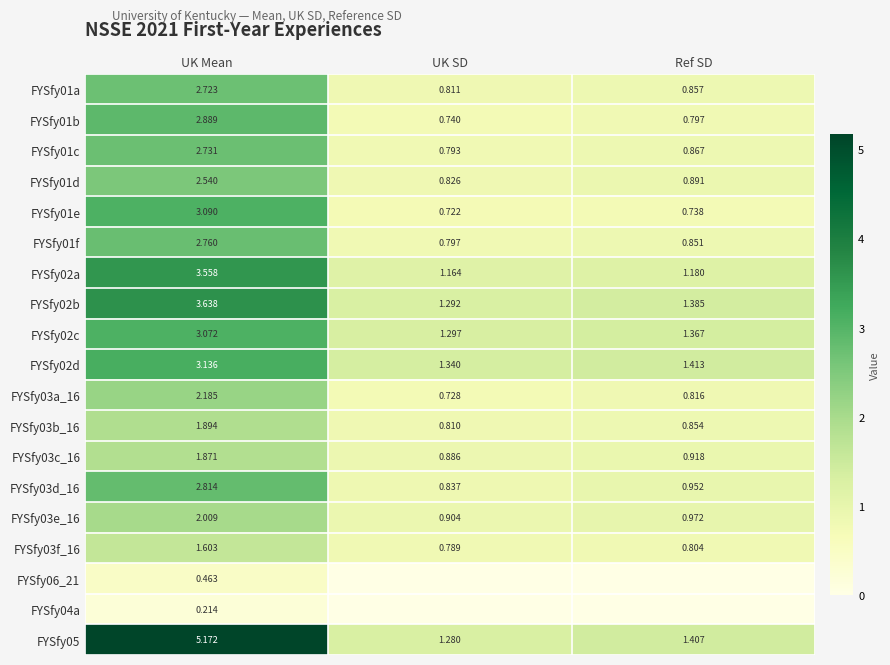

Is the value of FYSfy03f_16 at Ref SD greater than the value of FYSfy03b_16 at UK SD?

No